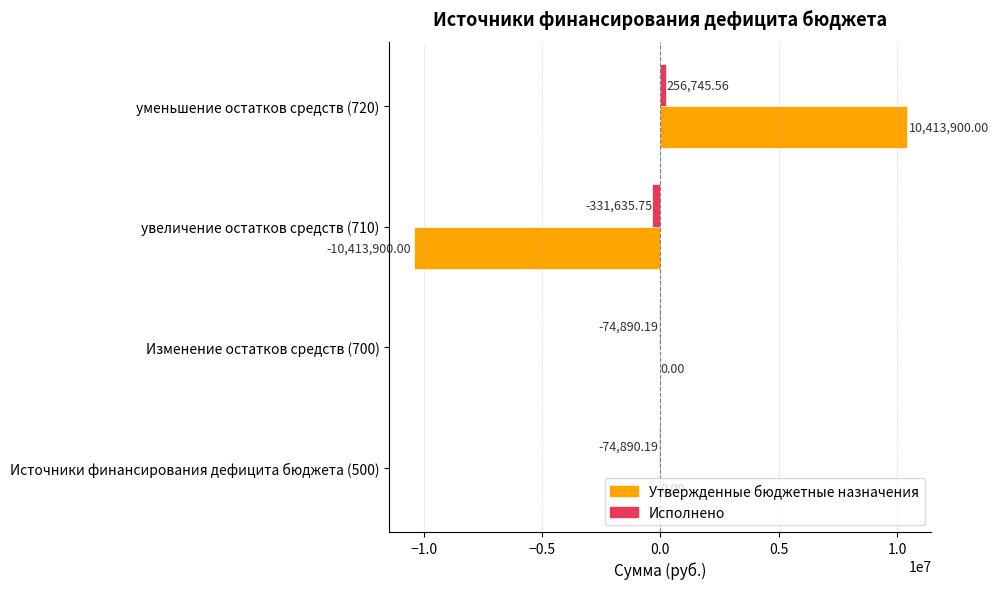

At which category is the sum across all series the highest?

уменьшение остатков средств (720)